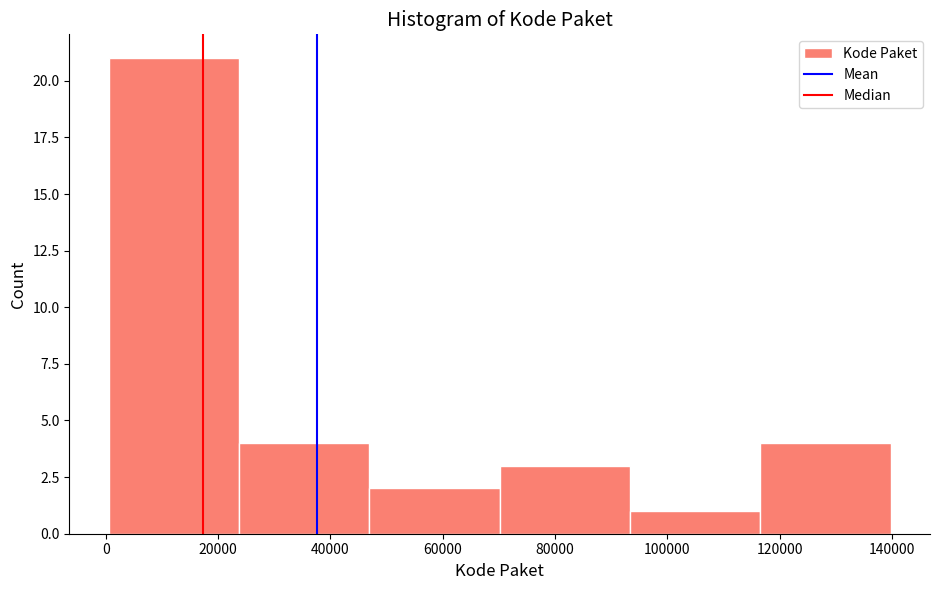

Reading left to right, transcribe this chart: for each bar, give the range it covers on the x-axis and its height. Neither the bar edges nor the heights are printed on the chart, so give them approximately, as read against the axes.

0 to 24000: 21
24000 to 46000: 4
46000 to 70000: 2
70000 to 94000: 3
94000 to 116000: 1
116000 to 140000: 4